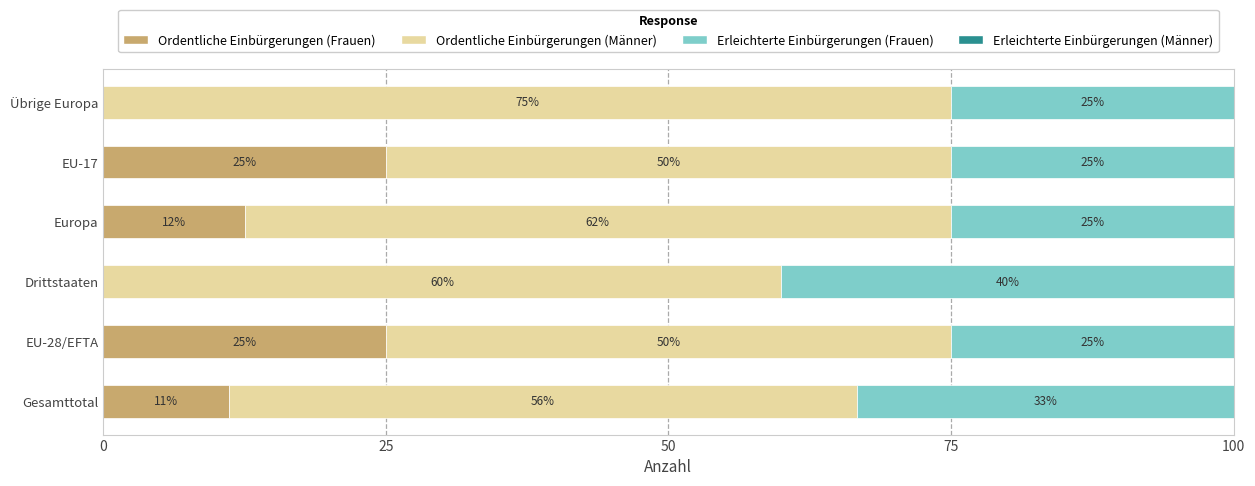

Is it true that Ordentliche Einbürgerungen (Frauen) equals 25.0 at EU-28/EFTA?

True